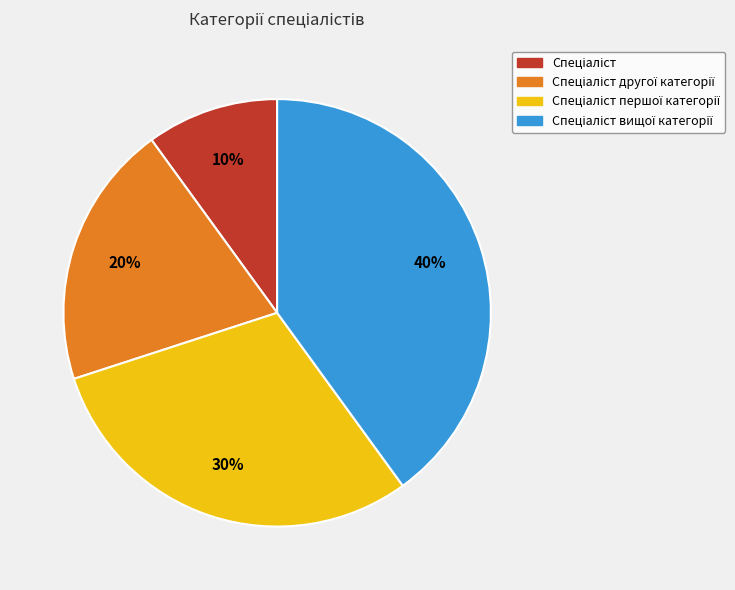

Is there any slice that represents more than half of the pie?

No